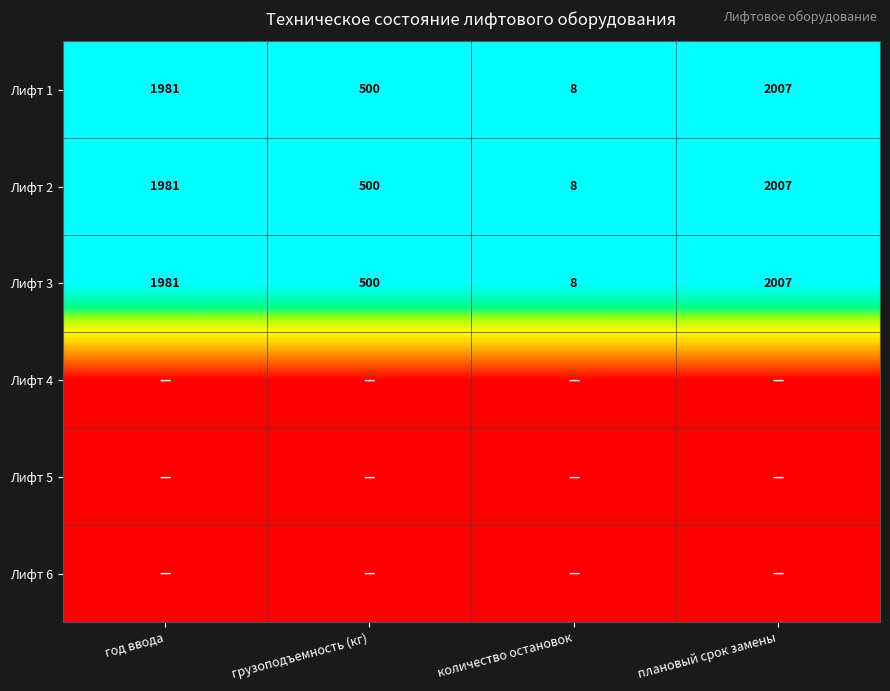

The value of Лифт 3 at количество остановок is 8. True or false?

True